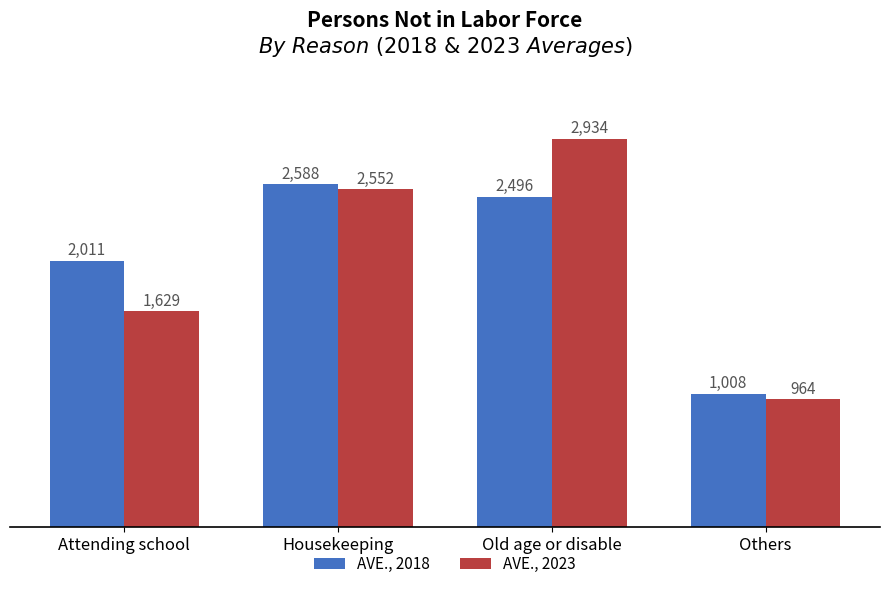

Reading left to right, what are all the values shown in this chart?

AVE., 2018: Attending school=2011	Housekeeping=2588	Old age or disable=2496	Others=1008
AVE., 2023: Attending school=1629	Housekeeping=2552	Old age or disable=2934	Others=964